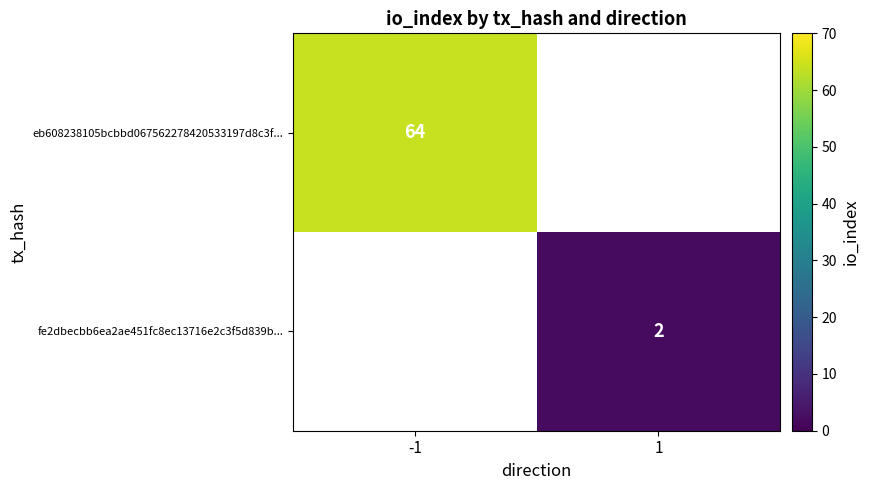

The eb608238105bcbbd067562278420533197d8c3f... series shows 37 at -1. True or false?

False